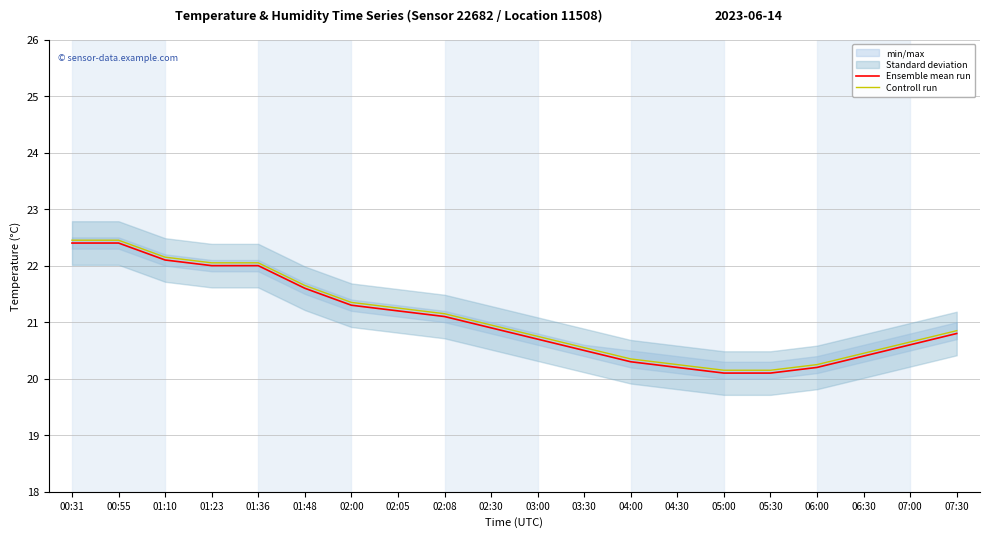

True or false: Ensemble mean run has more than 1 interior local peaks.

False